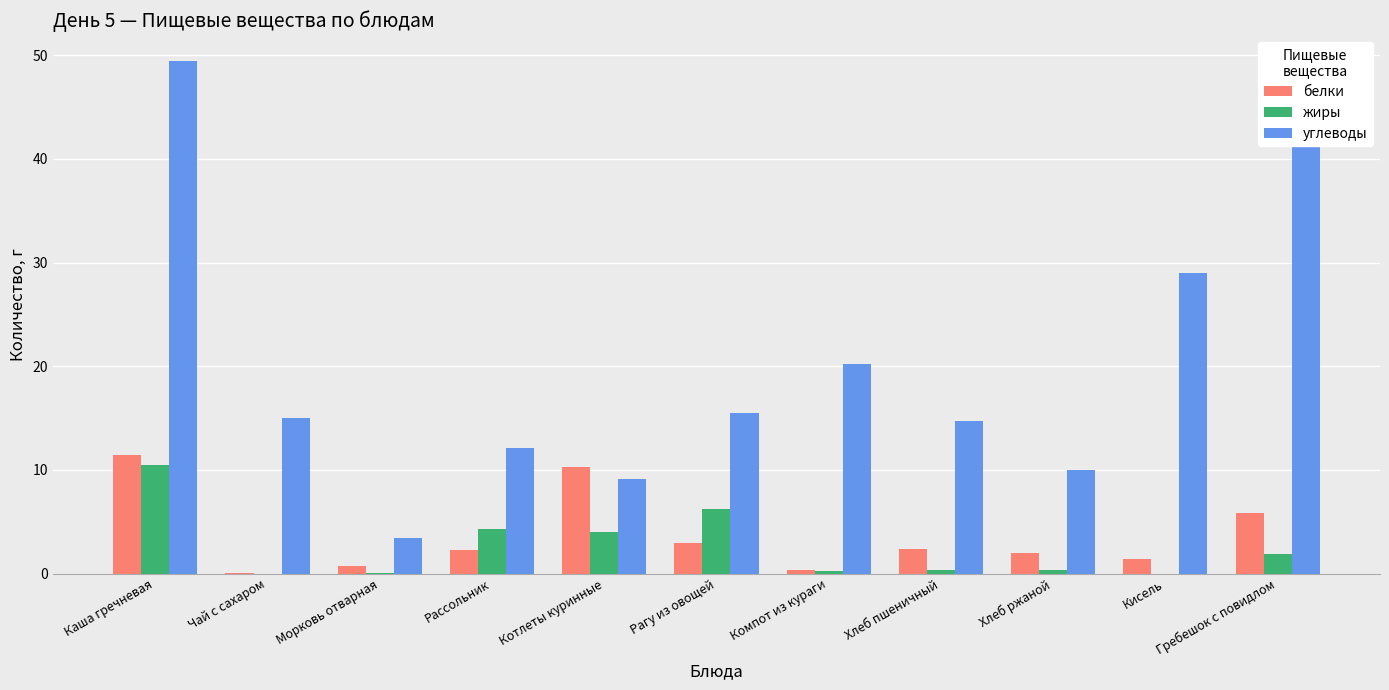

Count the number of data series in this chart.

3